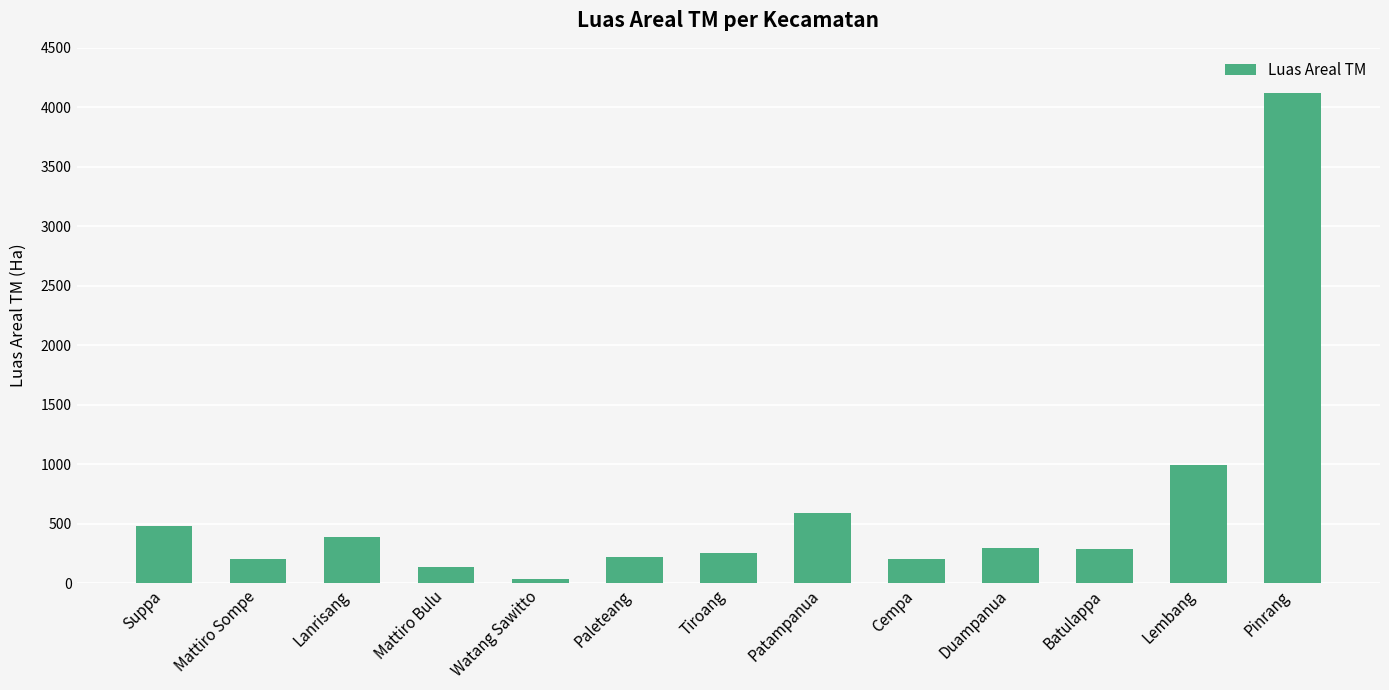

The chart shows a value of 252.0 at Tiroang. True or false?

True